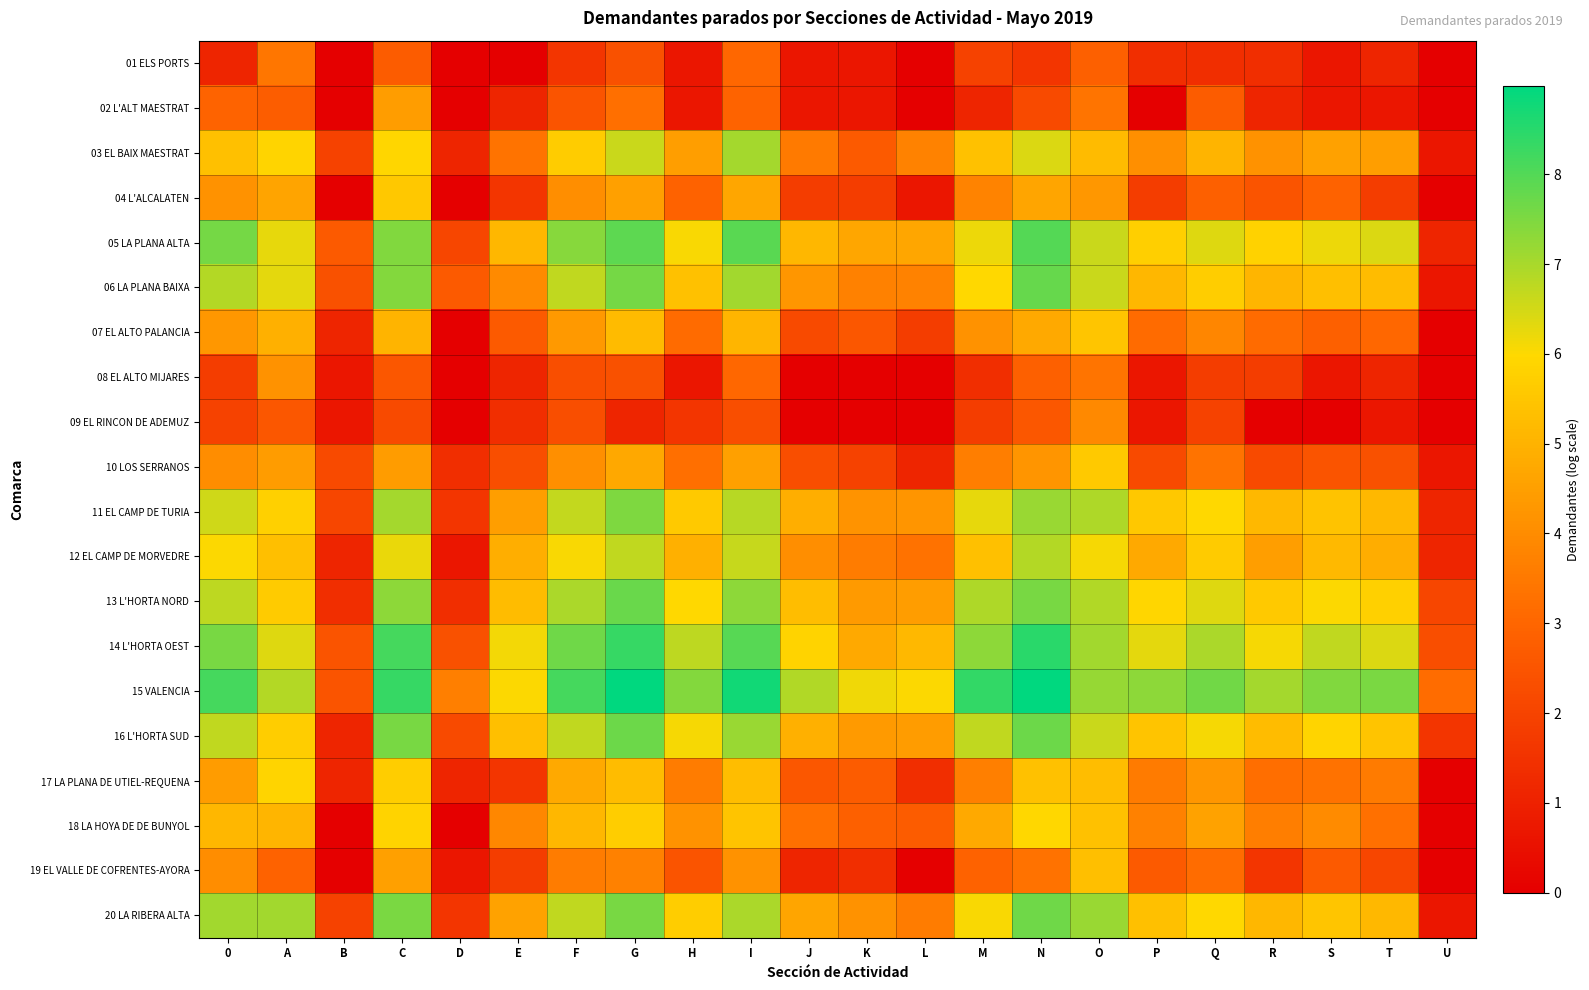

Which series changed the most between D and E?

12 EL CAMP DE MORVEDRE